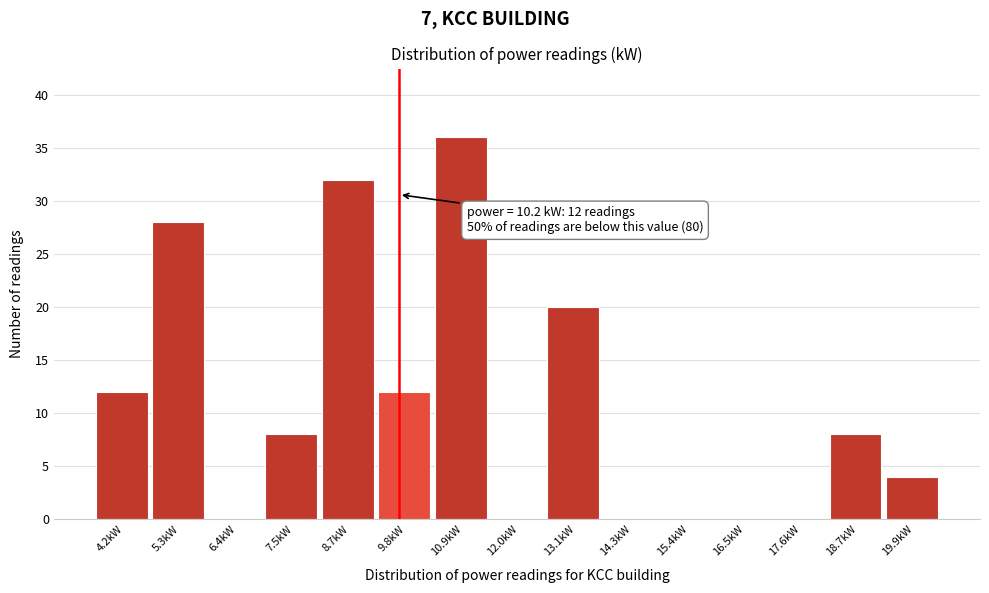

Reading right to left, transcribe all the data shown in this chart.

19.9kW=4	18.7kW=8	17.6kW=0	16.5kW=0	15.4kW=0	14.3kW=0	13.1kW=20	12.0kW=0	10.9kW=36	9.8kW=12	8.7kW=32	7.5kW=8	6.4kW=0	5.3kW=28	4.2kW=12